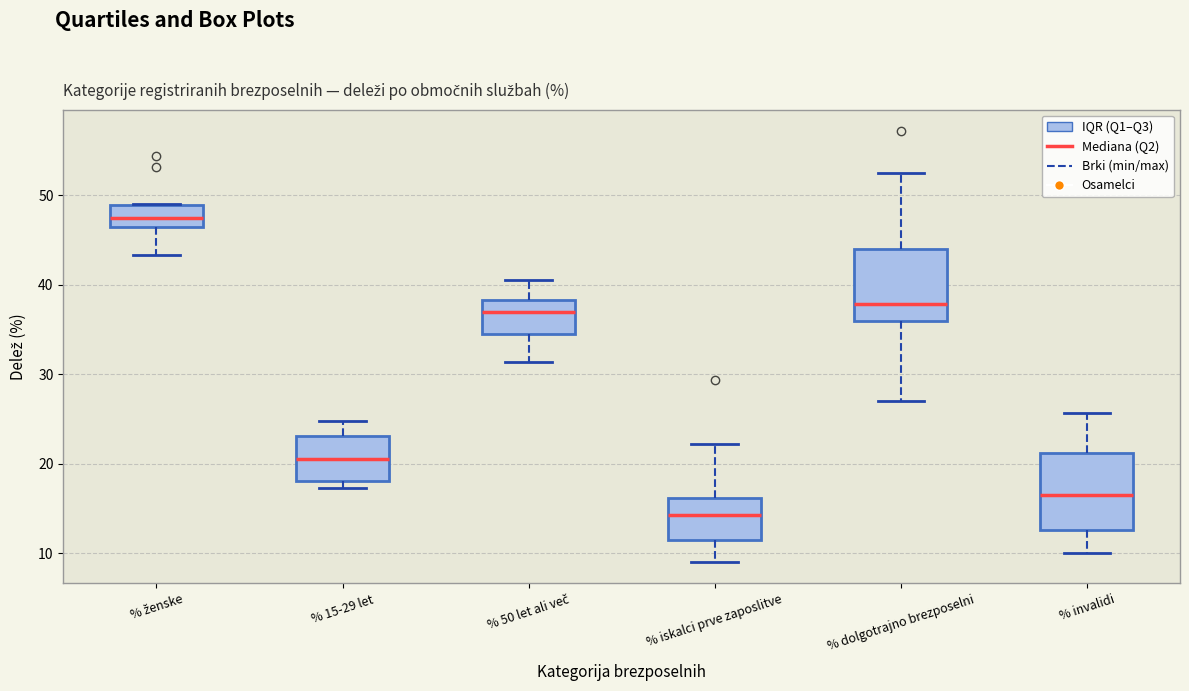

Reading left to right, read every box against the y-axis: the position of its median line, the range the box covers, and the ends of its whiskers. The values are not printed on the chart, so give them approximately, as read against the axis.

% ženske: median 47, box 46 to 49, whiskers 43 to 49
% 15-29 let: median 21, box 18 to 23, whiskers 17 to 25
% 50 let ali več: median 37, box 35 to 38, whiskers 31 to 41
% iskalci prve zaposlitve: median 14, box 12 to 16, whiskers 9 to 22
% dolgotrajno brezposelni: median 38, box 36 to 44, whiskers 27 to 53
% invalidi: median 17, box 13 to 21, whiskers 10 to 26